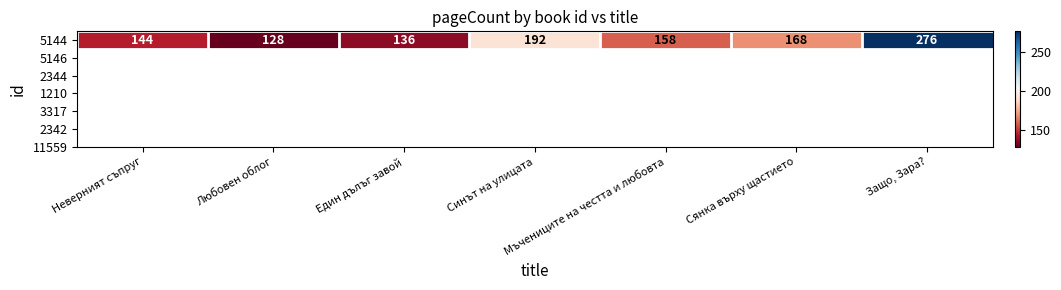

How many values exceed 158?

3